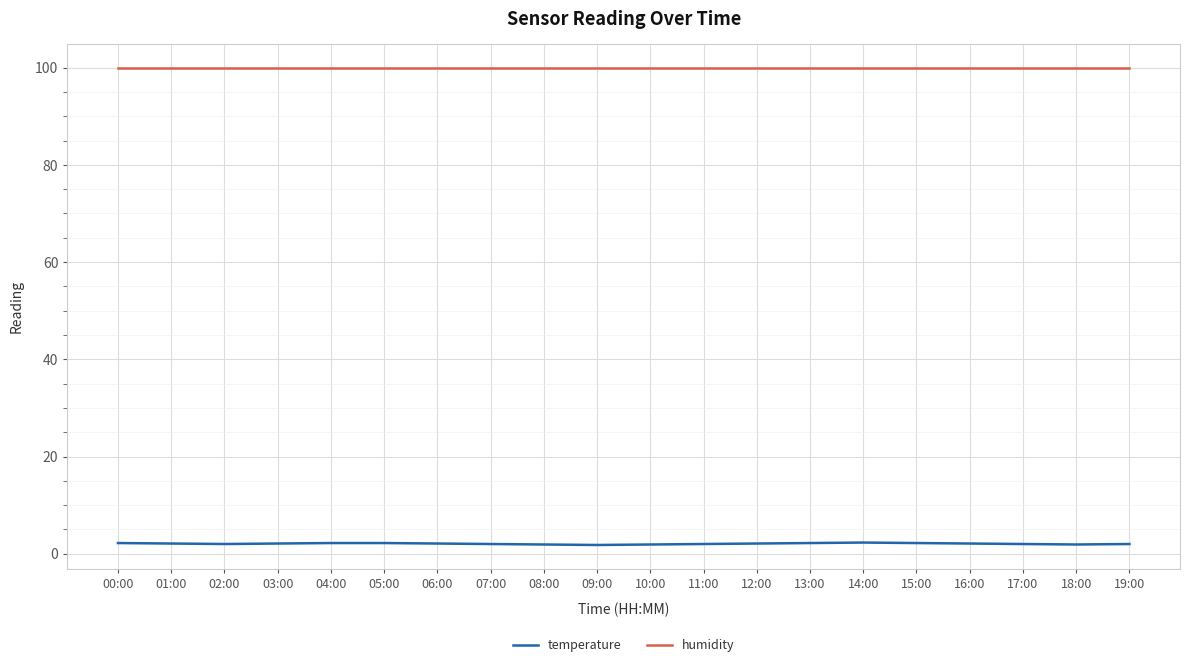

What is the maximum value for temperature?

2.3